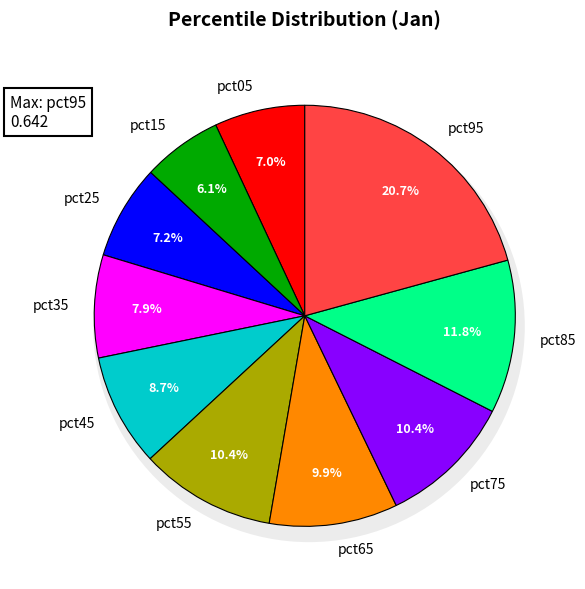

How many slices are in this pie chart?

10